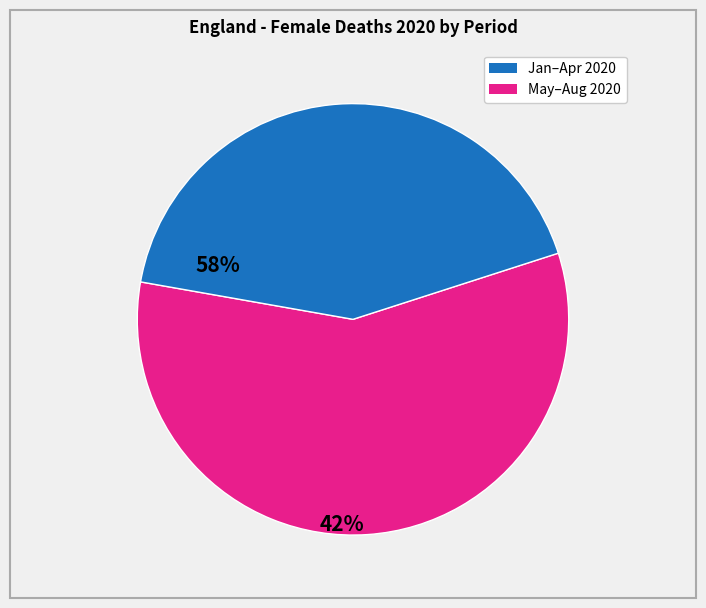

Is there a majority slice in this chart?

Yes